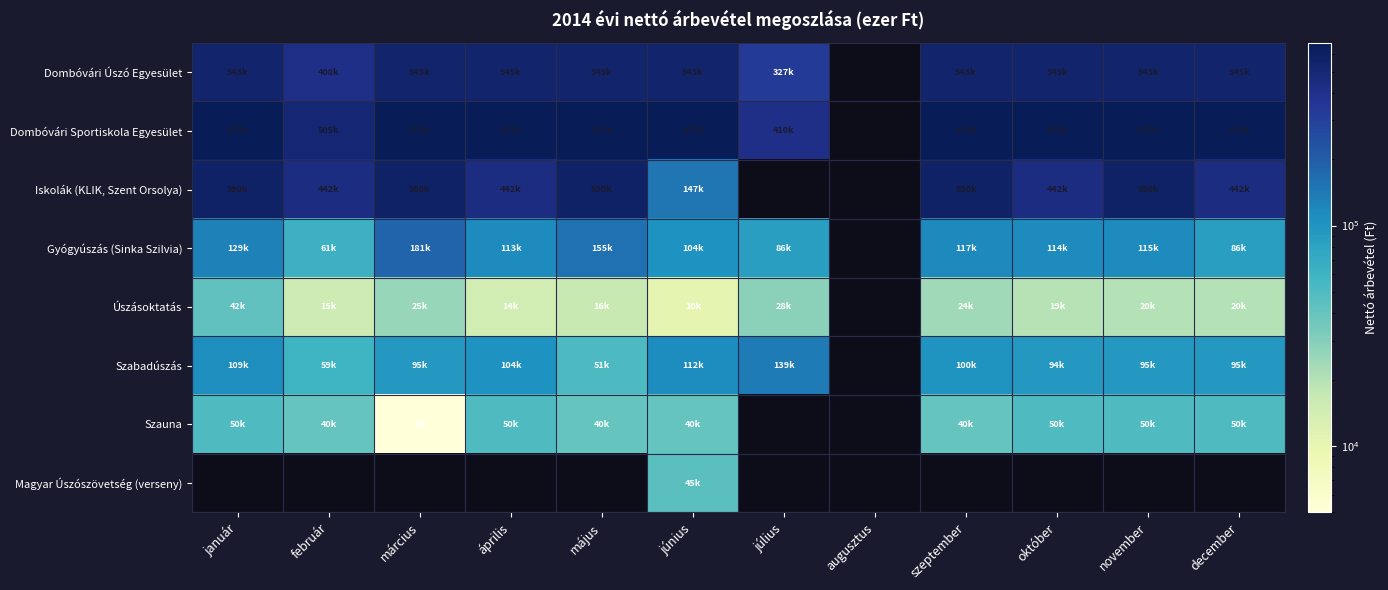

The value of Szauna at május is 40000.0. True or false?

True